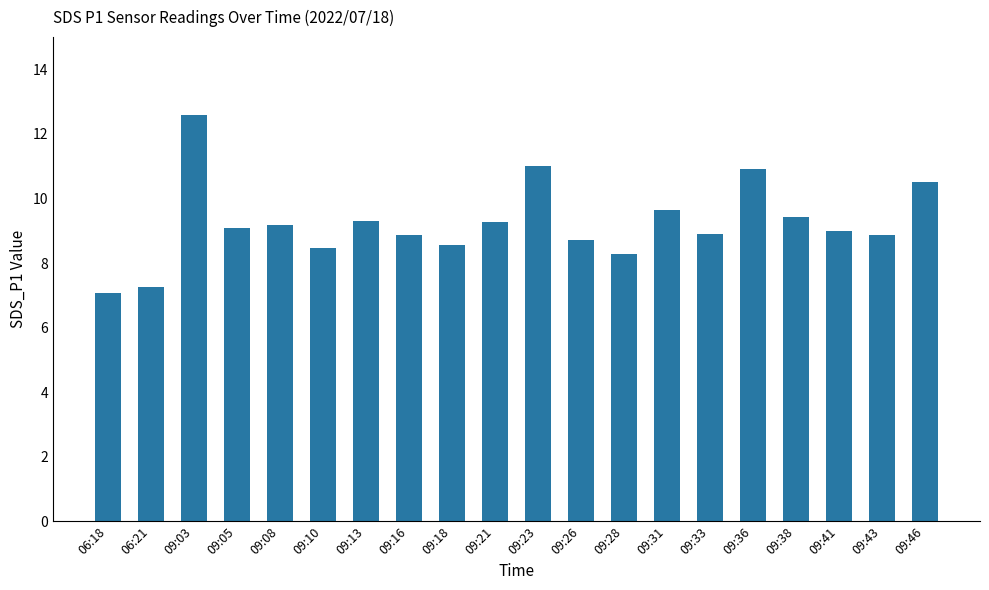

What is the average value?

9.2